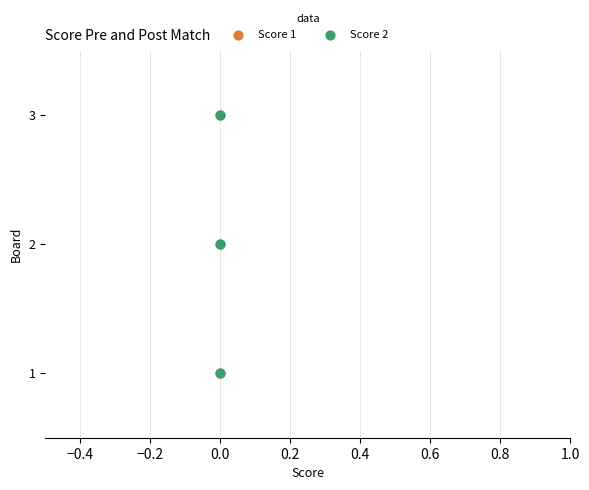

Which series reaches the minimum Y coordinate?

Score 1